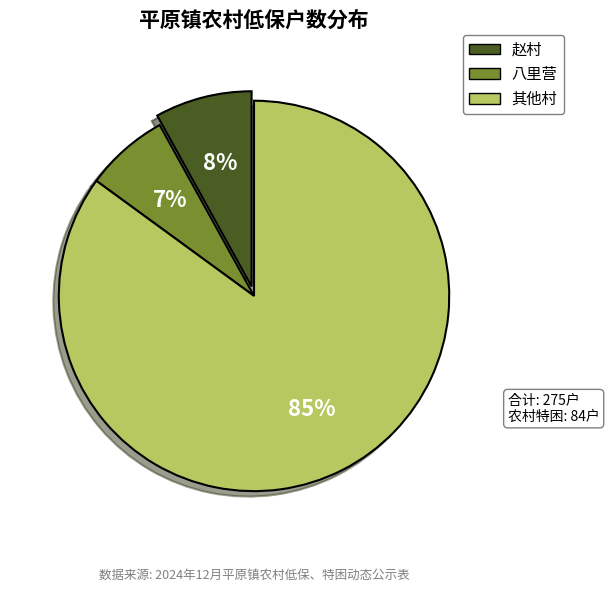

To the nearest percent, what is the average slice percentage?

33%